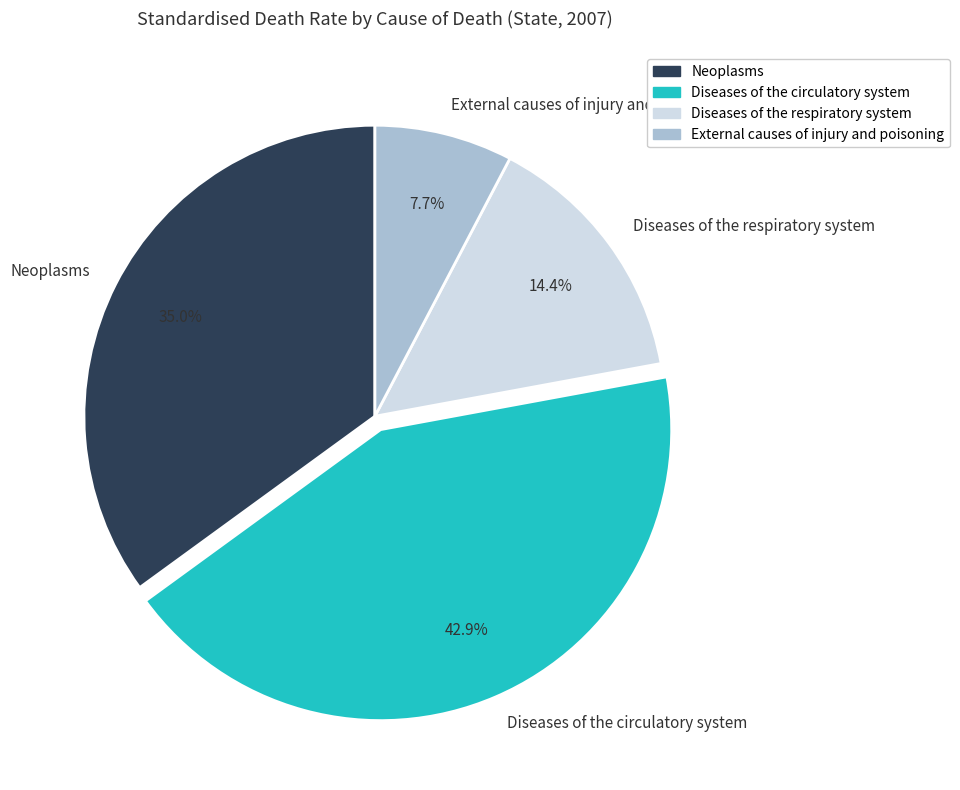

To the nearest percent, what is the difference between the largest and smallest slice percentages?

35%